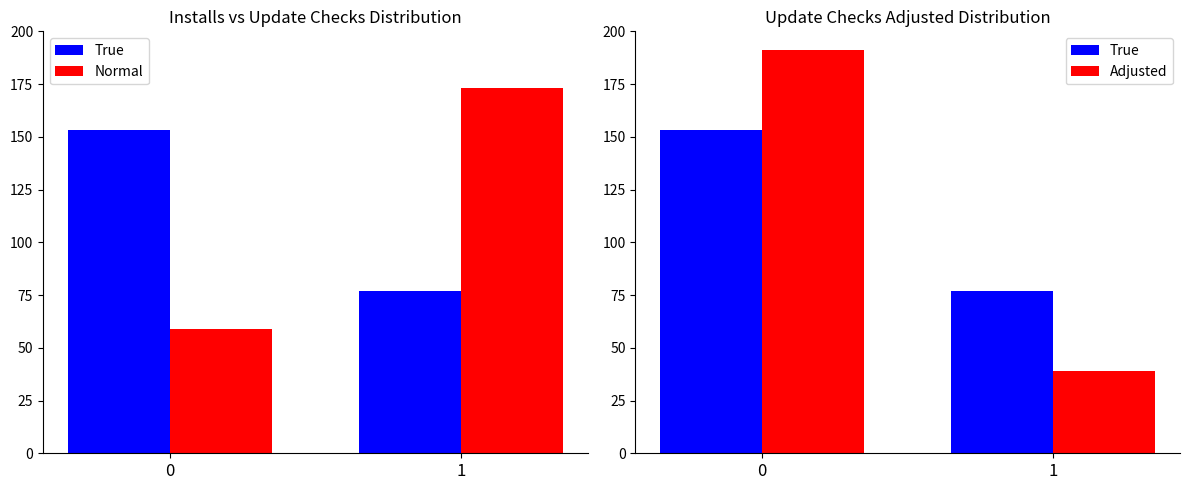

Reading right to left, list all the values displayed in this chart.

True: 77	153
Normal: 173	59
Adjusted: 39	191